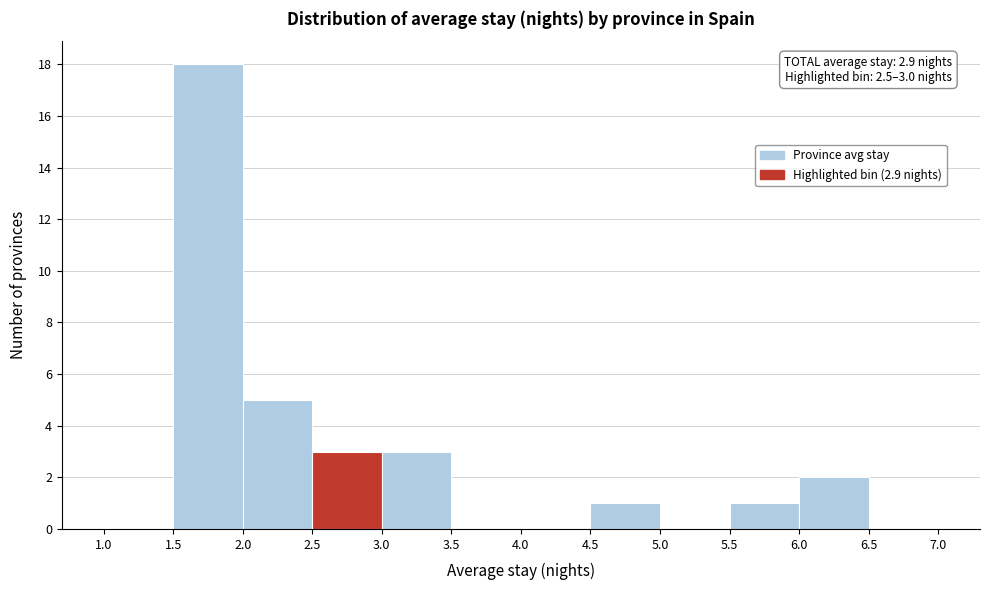

Which range on the x-axis has the tallest bar?

1.5 to 2.0